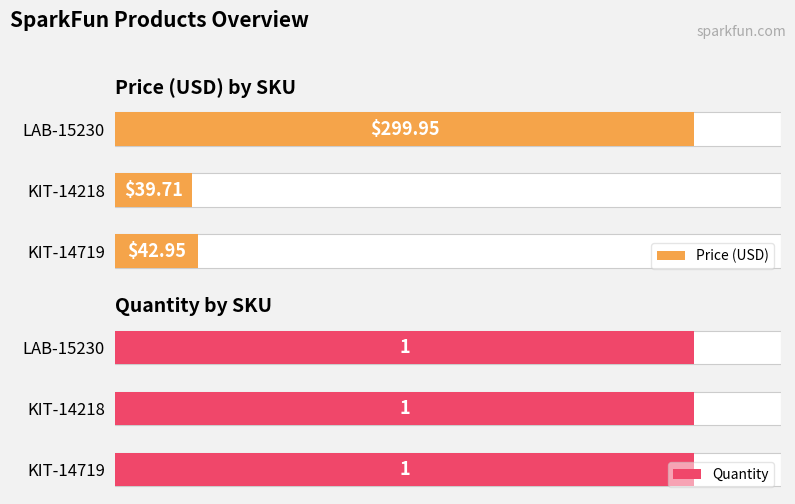

Between LAB-15230 and KIT-14719, which is larger?

LAB-15230